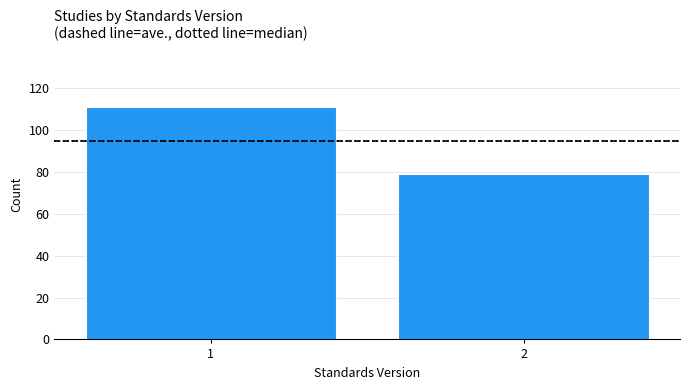

Reading right to left, what are all the values shown in this chart?

2=79	1=111